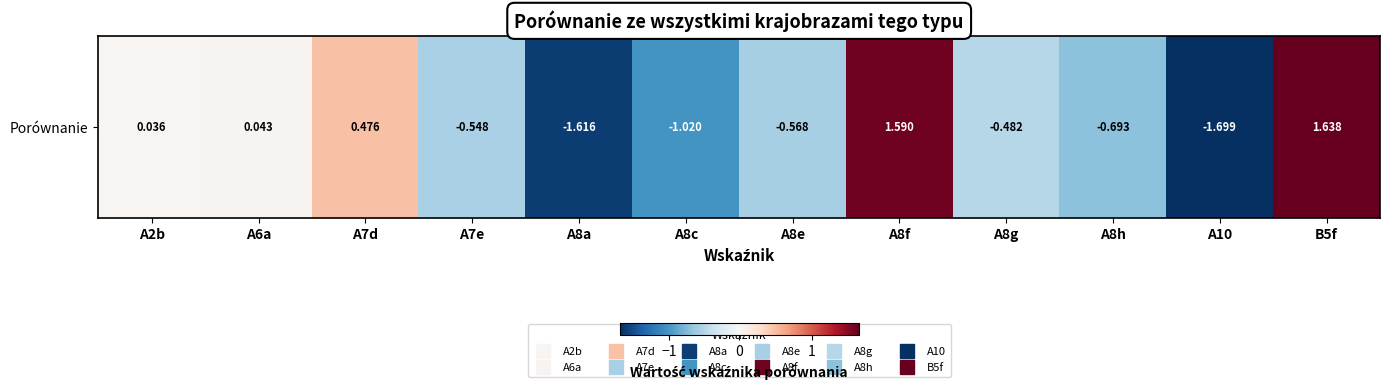

How many values are below 0?

7